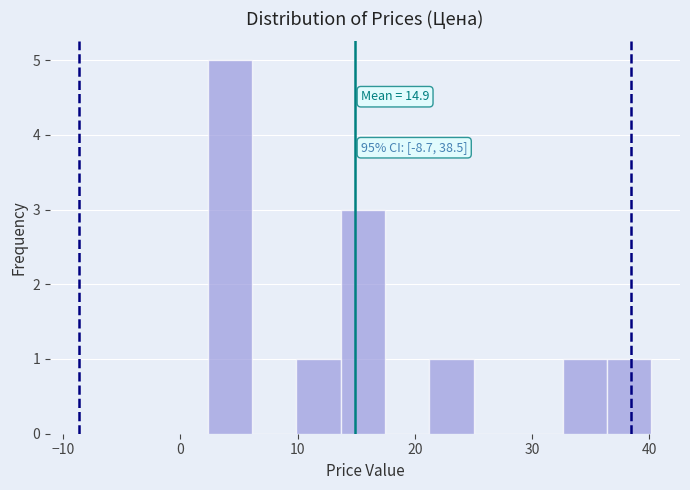

Read against the x-axis, roughly where is the centre of the tallest bar?

4